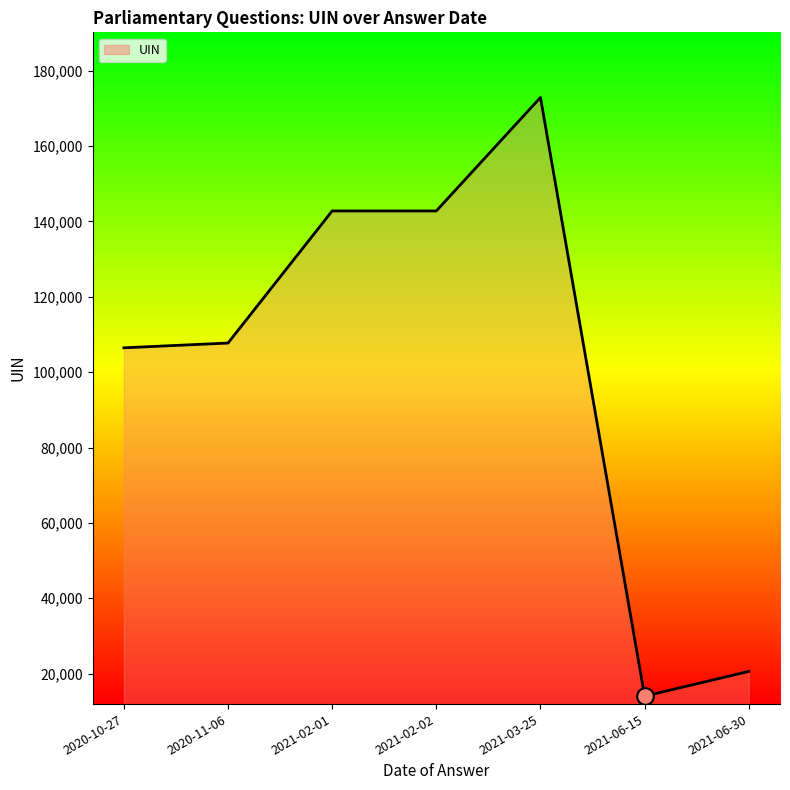

What position from the right is 2020-10-27?

7